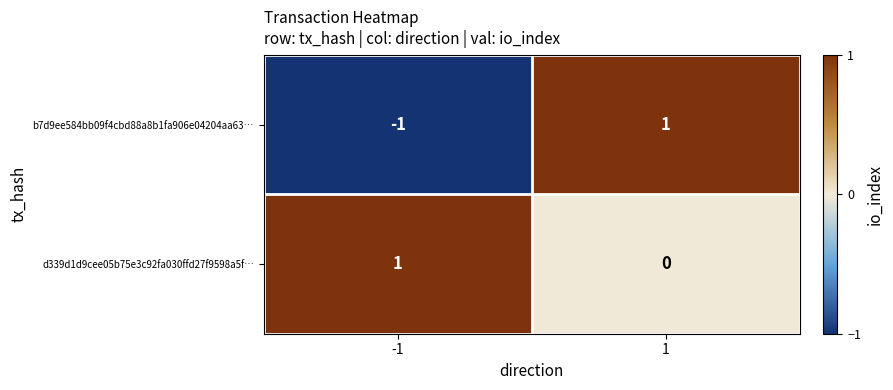

Between -1 and 1, which series saw the biggest shift?

b7d9ee584bb09f4cbd88a8b1fa906e04204aa63…